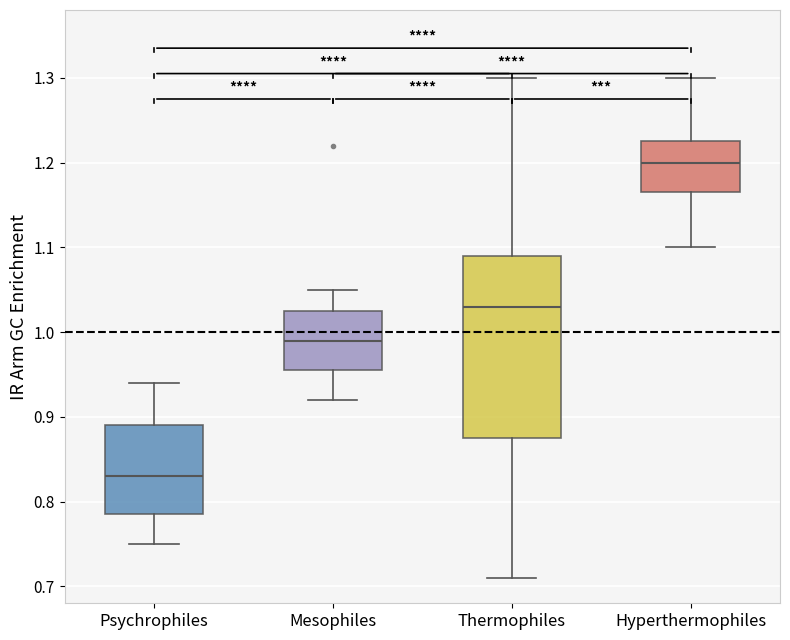

Which box's median line is the lowest?

Psychrophiles